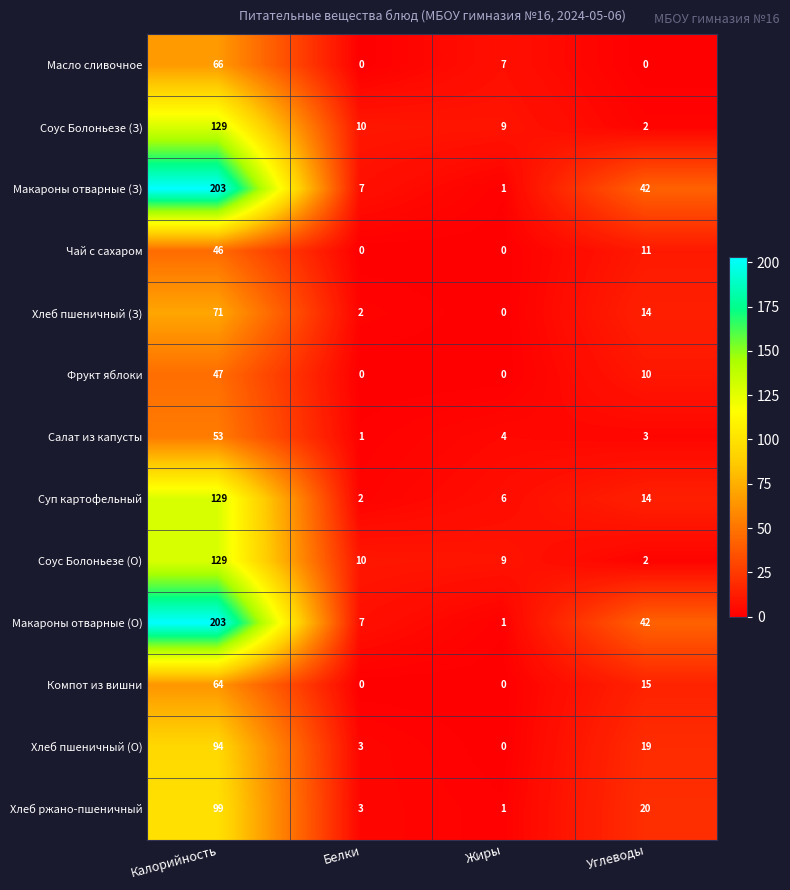

At which label does Компот из вишни first exceed 15?

Калорийность